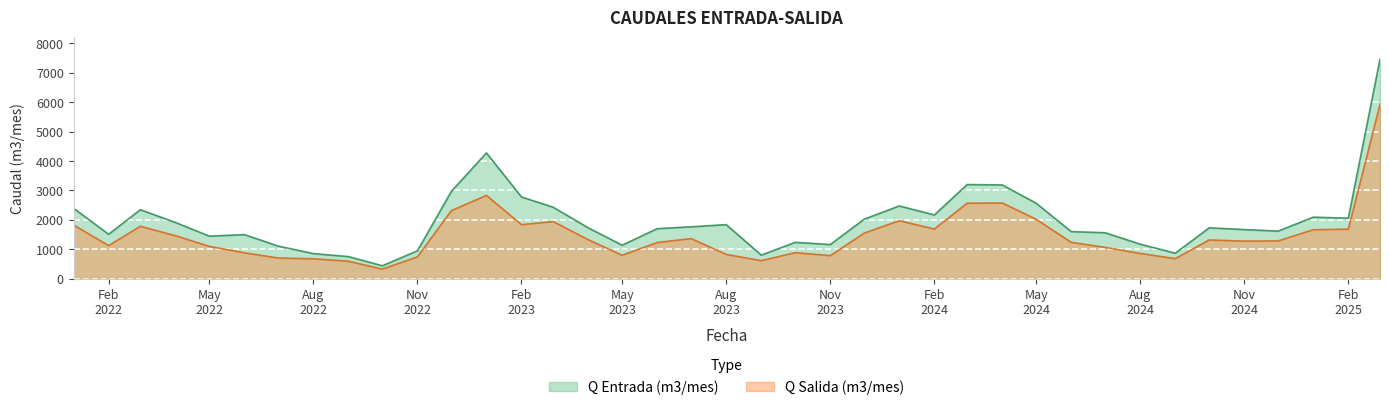

Which category has the lowest value in the Q Entrada (m3/mes) series?

2022-10-01